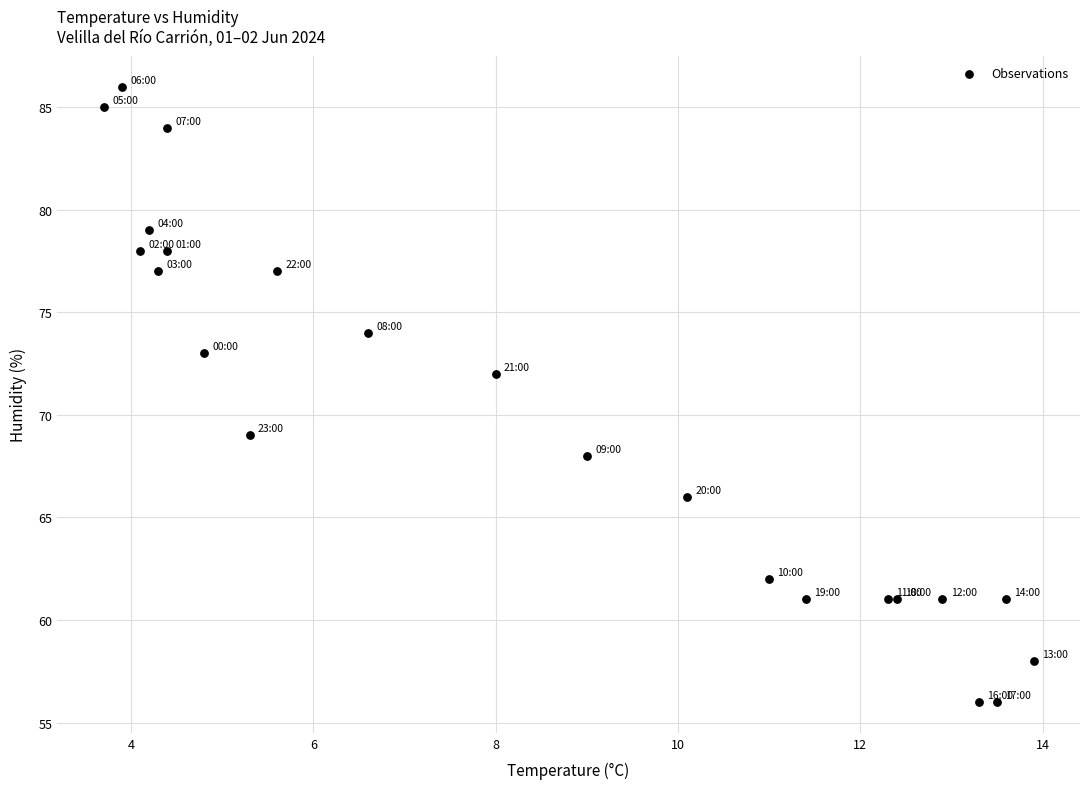

What Y value in the scatter plot is closest to 71?

72